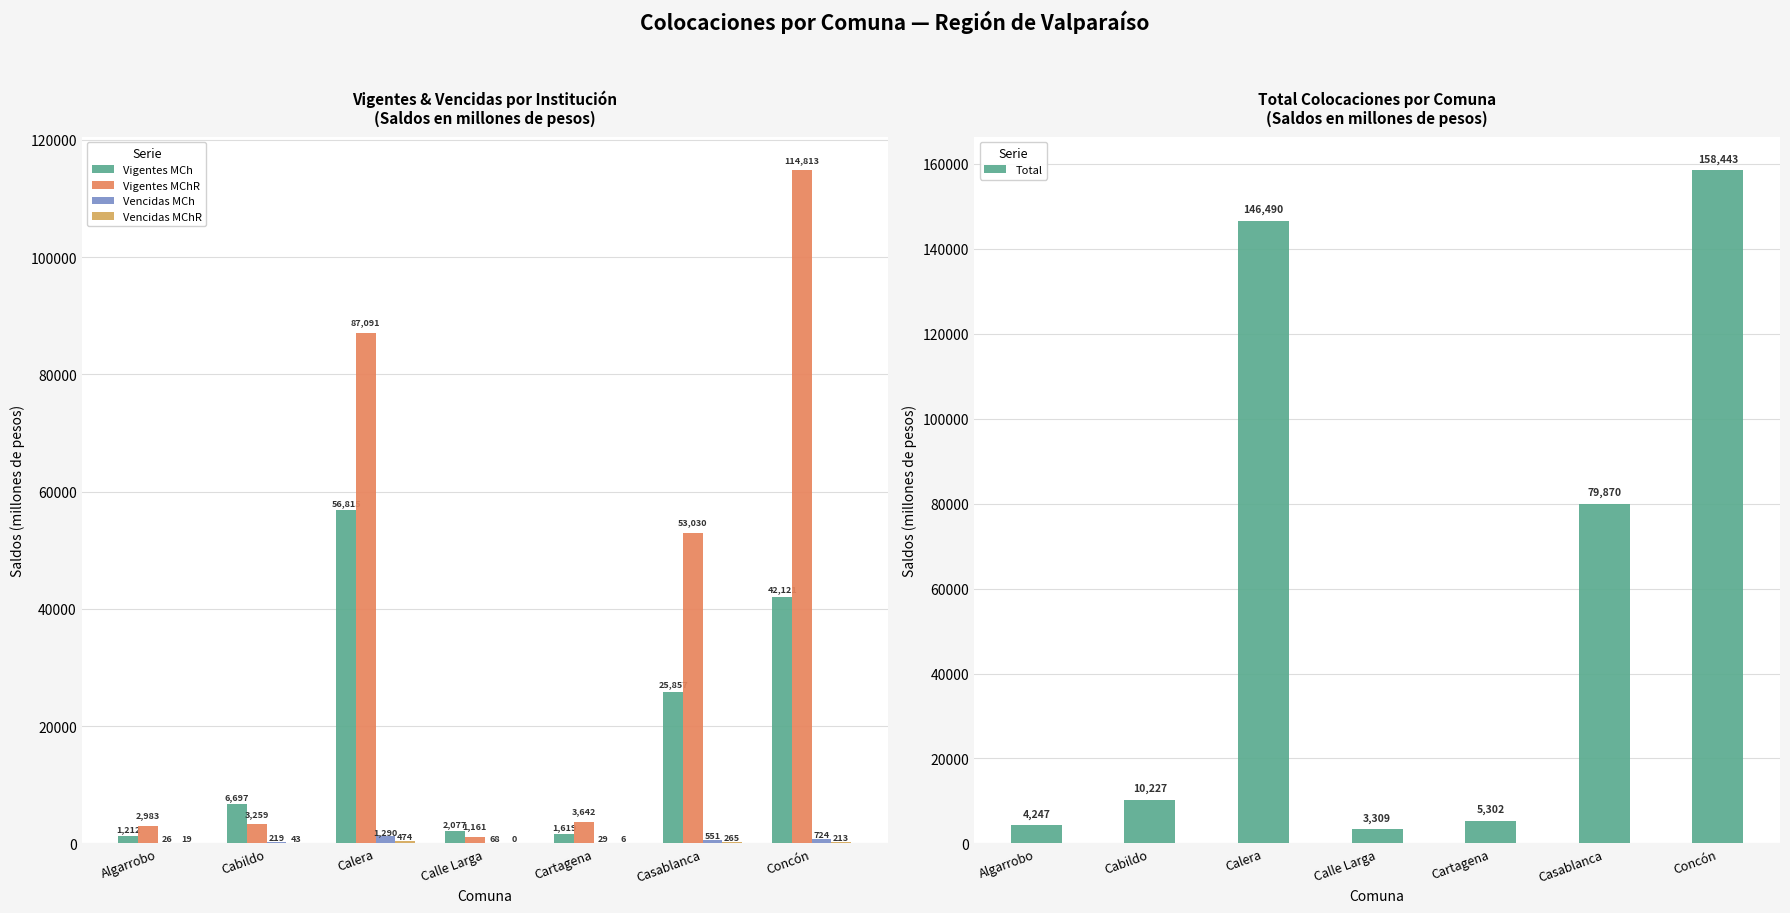

Between Calle Larga and Casablanca, which series saw the biggest shift?

Total